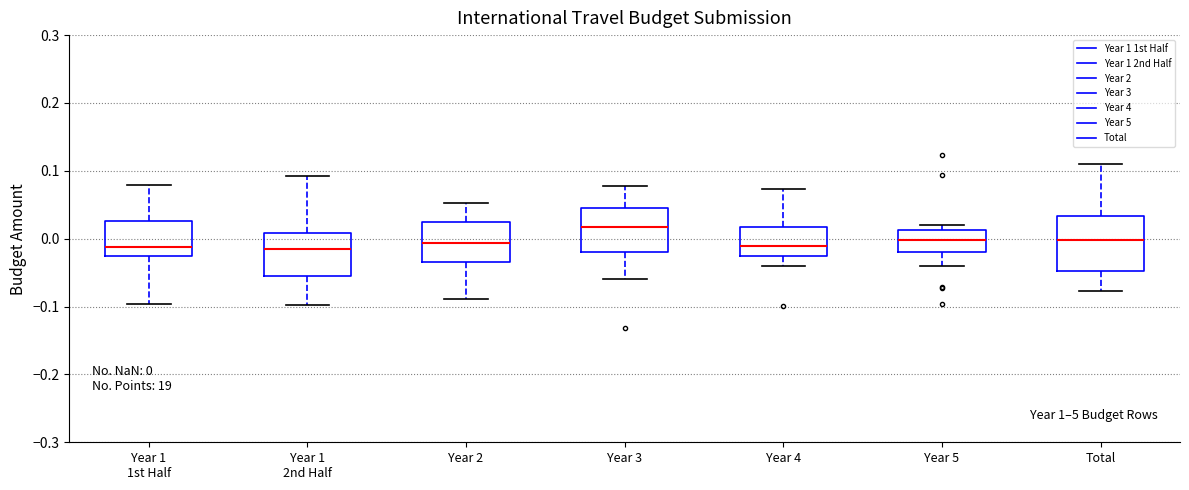

Which box has the highest median line?

Year 3